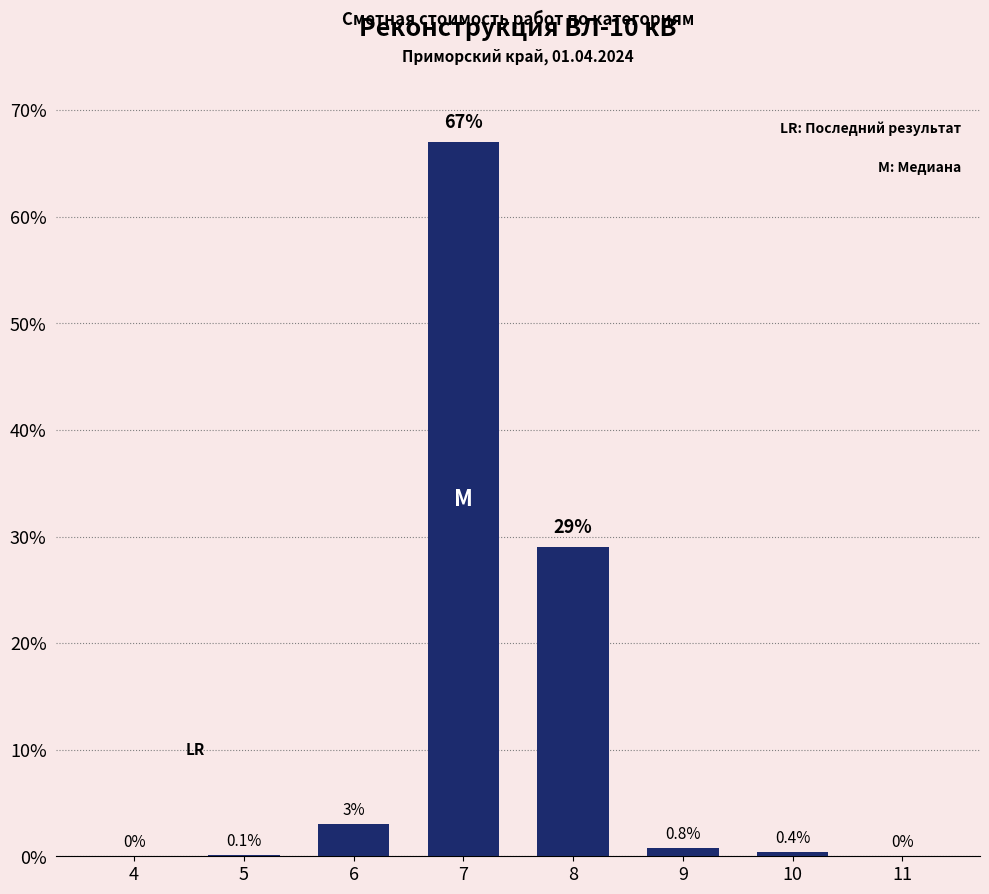

Reading left to right, list all the values displayed in this chart.

4=0.0	5=0.1	6=3.0	7=67.0	8=29.0	9=0.8	10=0.4	11=0.0